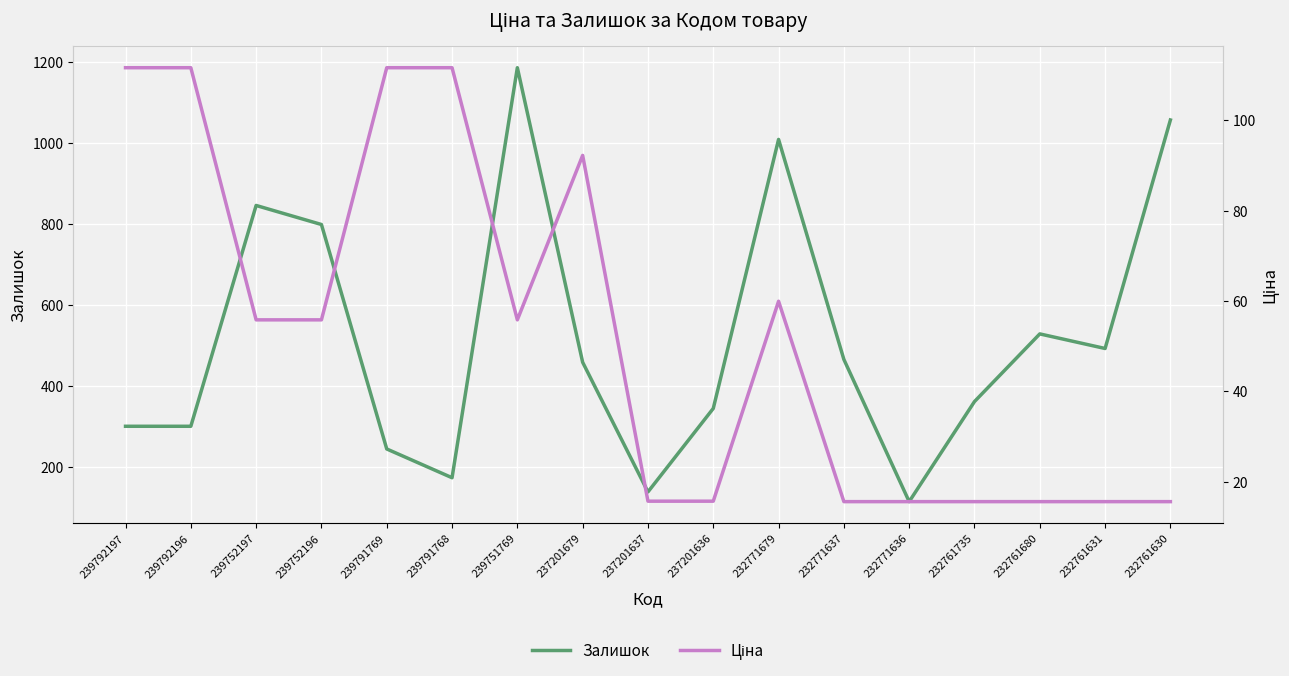

Is it true that Залишок equals 300.0 at 239792197?

True